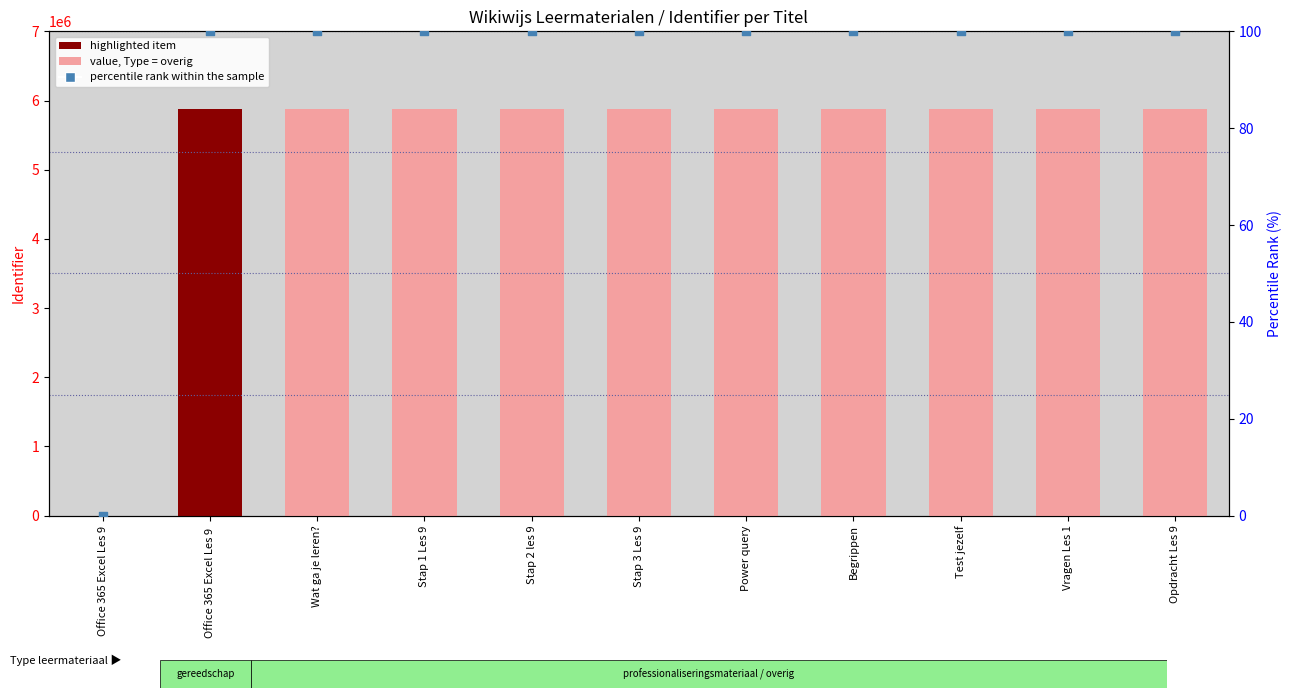

Which series has the largest total across all categories?

Identifier